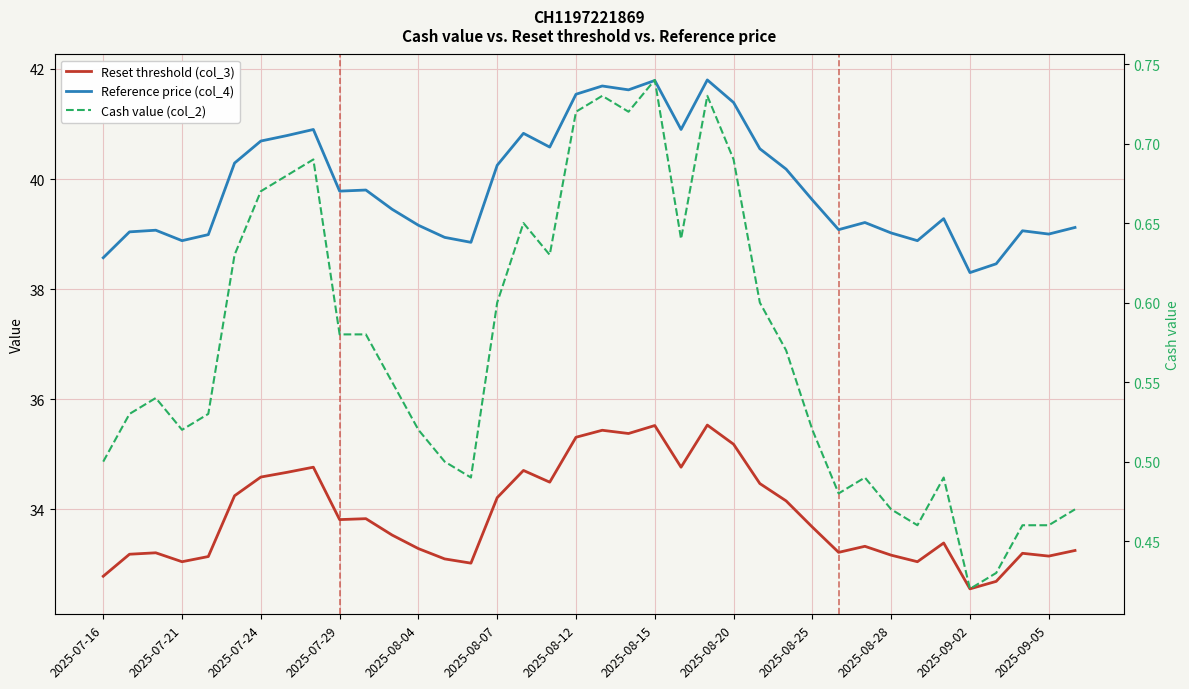

Which series has the widest spread of values?

Reference price (col_4)